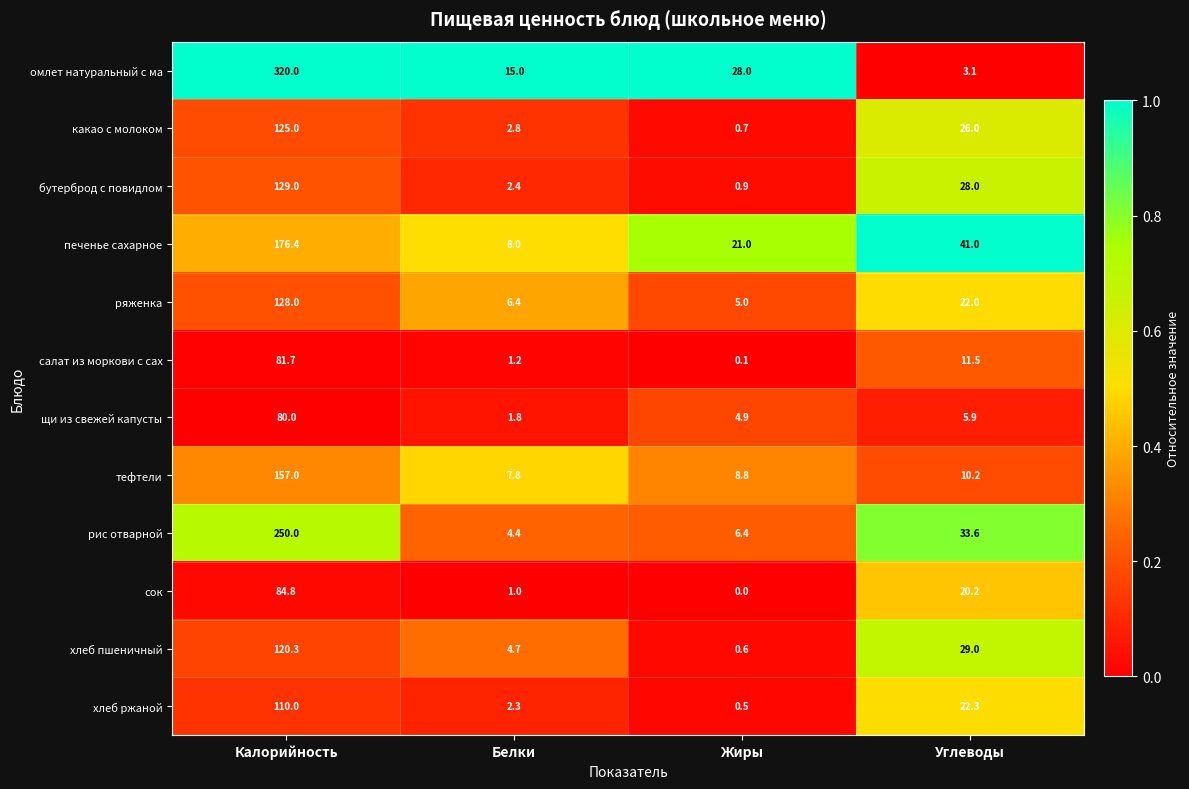

Rank the categories by хлеб ржаной value from lowest to highest.

Жиры, Белки, Углеводы, Калорийность